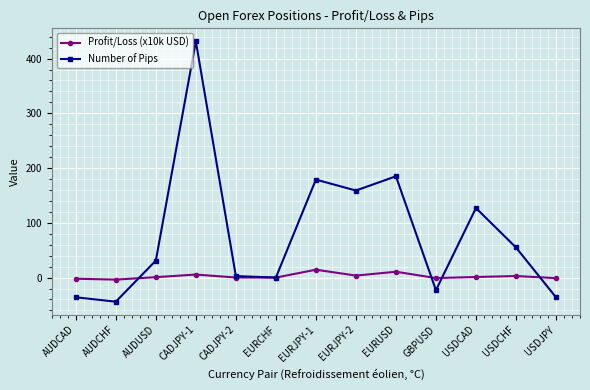

Which series has the largest range (max minus min)?

Number of Pips